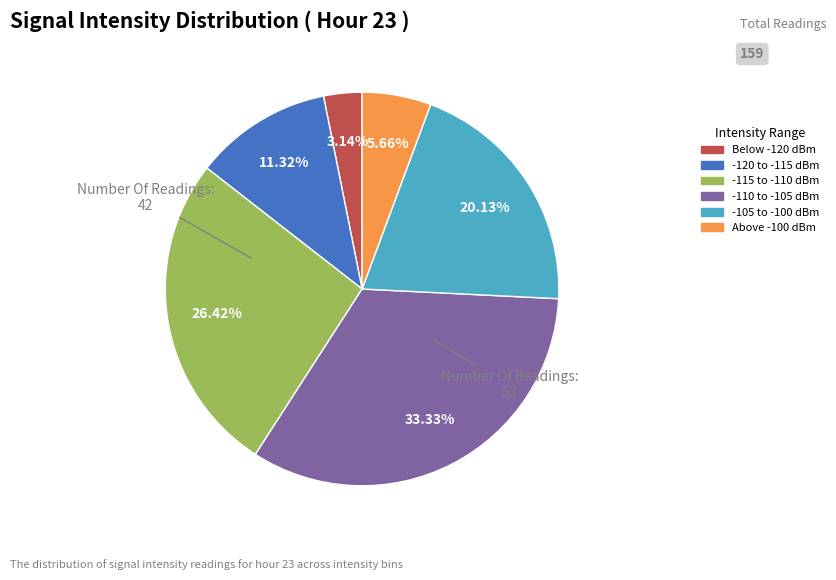

Is there any slice that represents more than half of the pie?

No